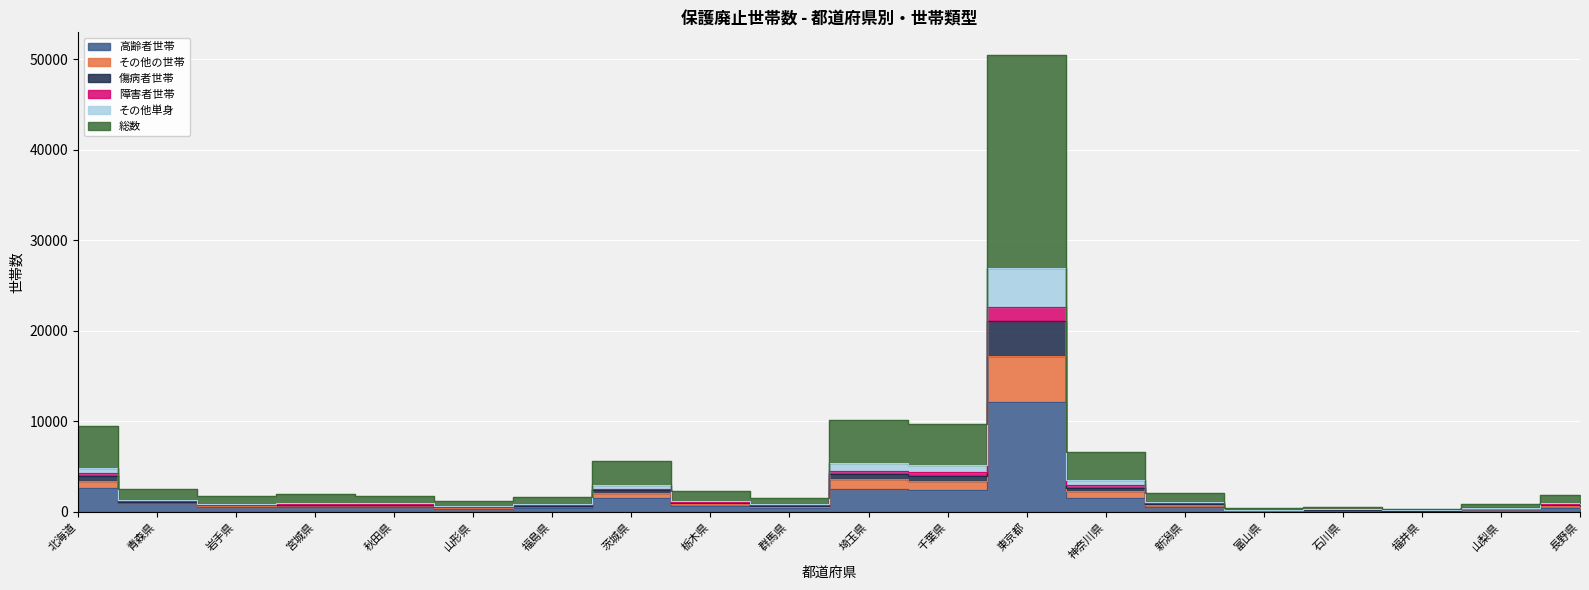

What position from the left is 千葉県?

12